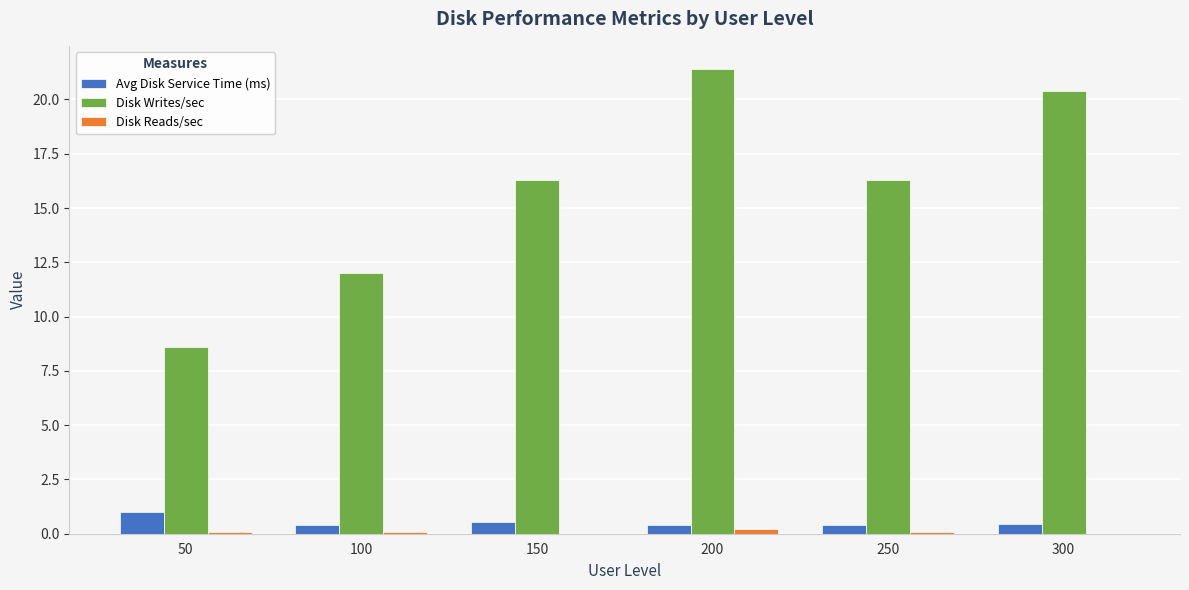

Which series has the largest total across all categories?

Disk Writes/sec